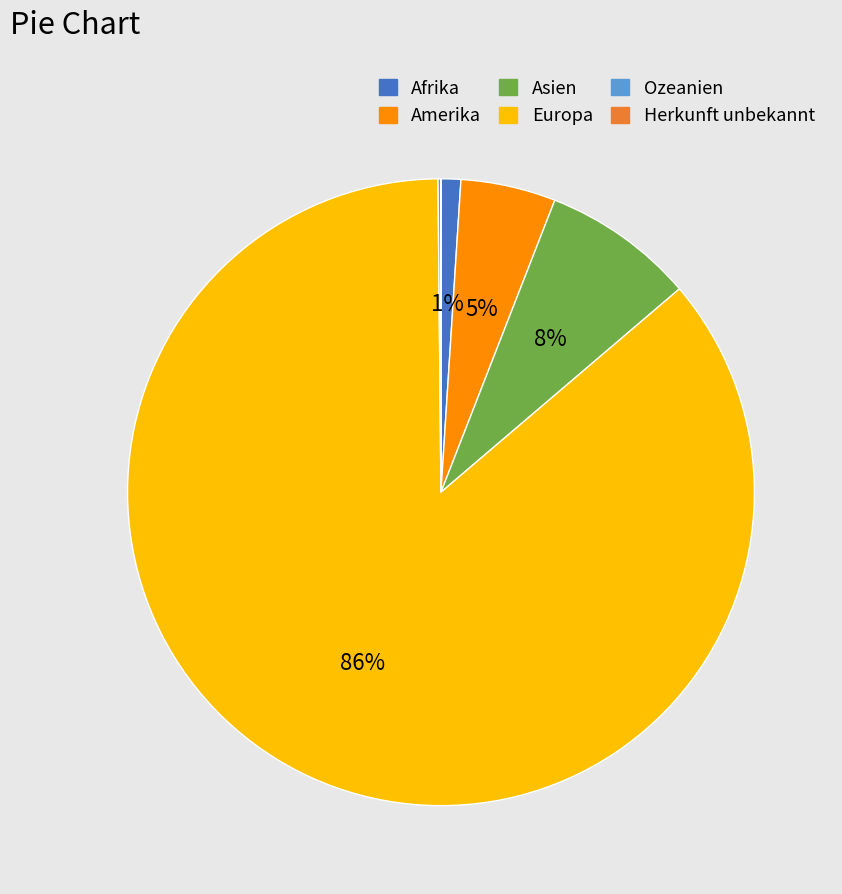

To the nearest percent, what is the difference between the largest and smallest slice percentages?

86%